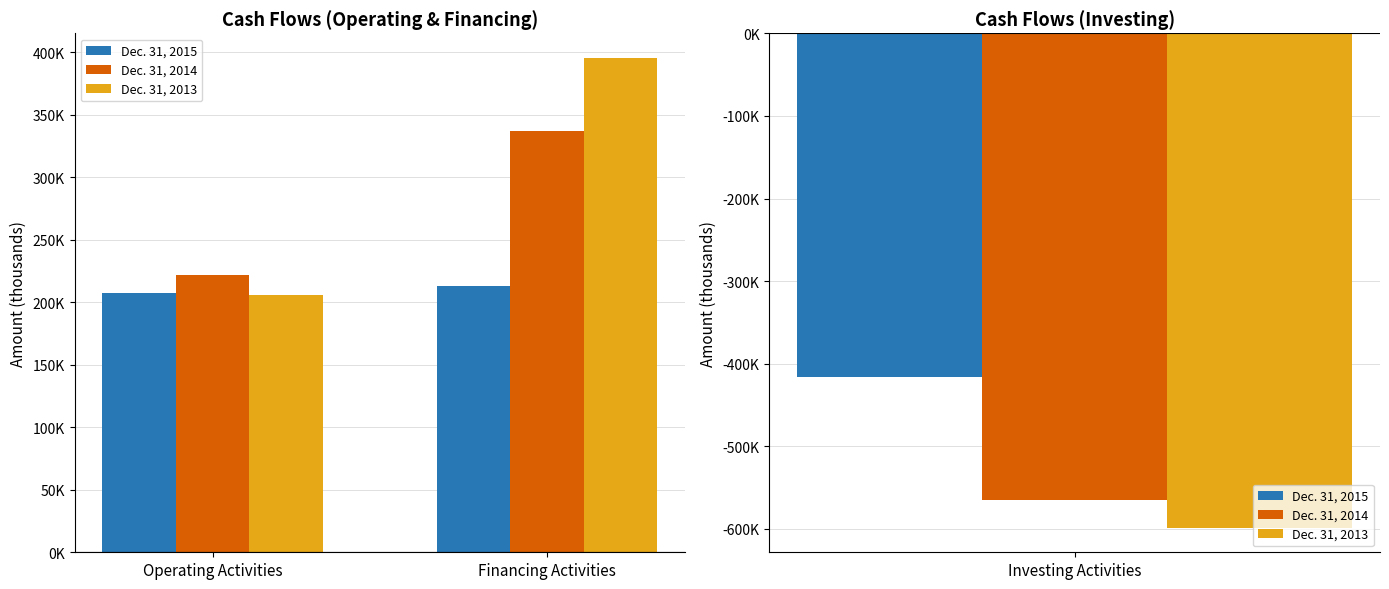

Are the bars horizontal?

No